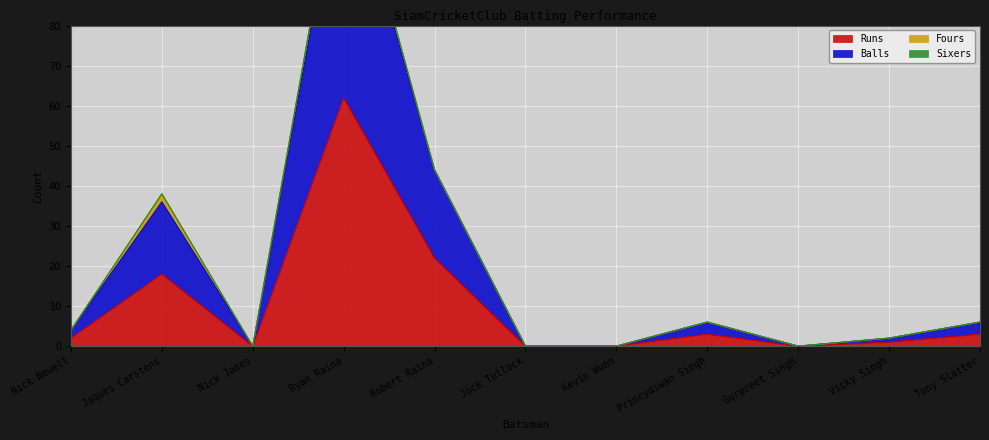

At which label does Runs reach its peak?

Ryan Raina